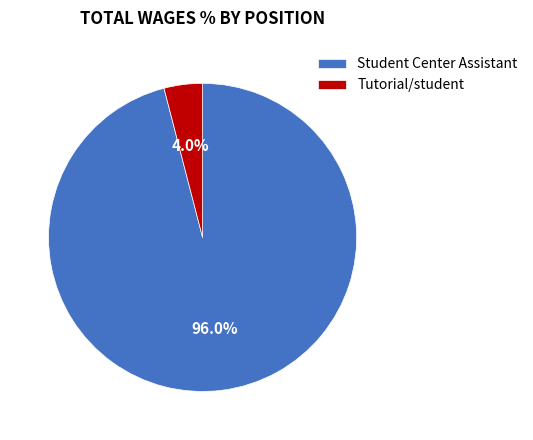

To the nearest percent, what portion does Tutorial/student represent?

4%